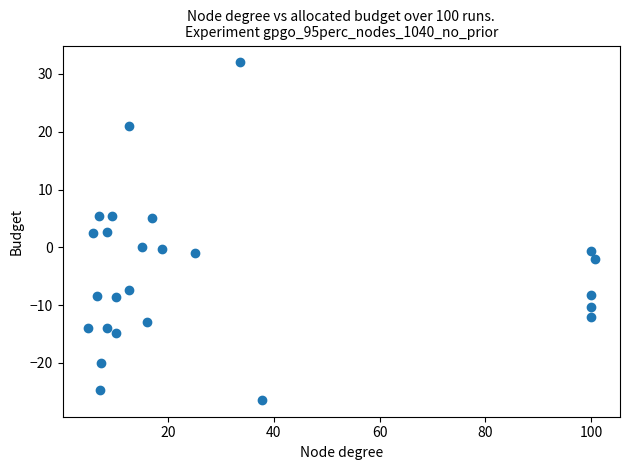

What is the range of Y values (max minus min)?

58.4